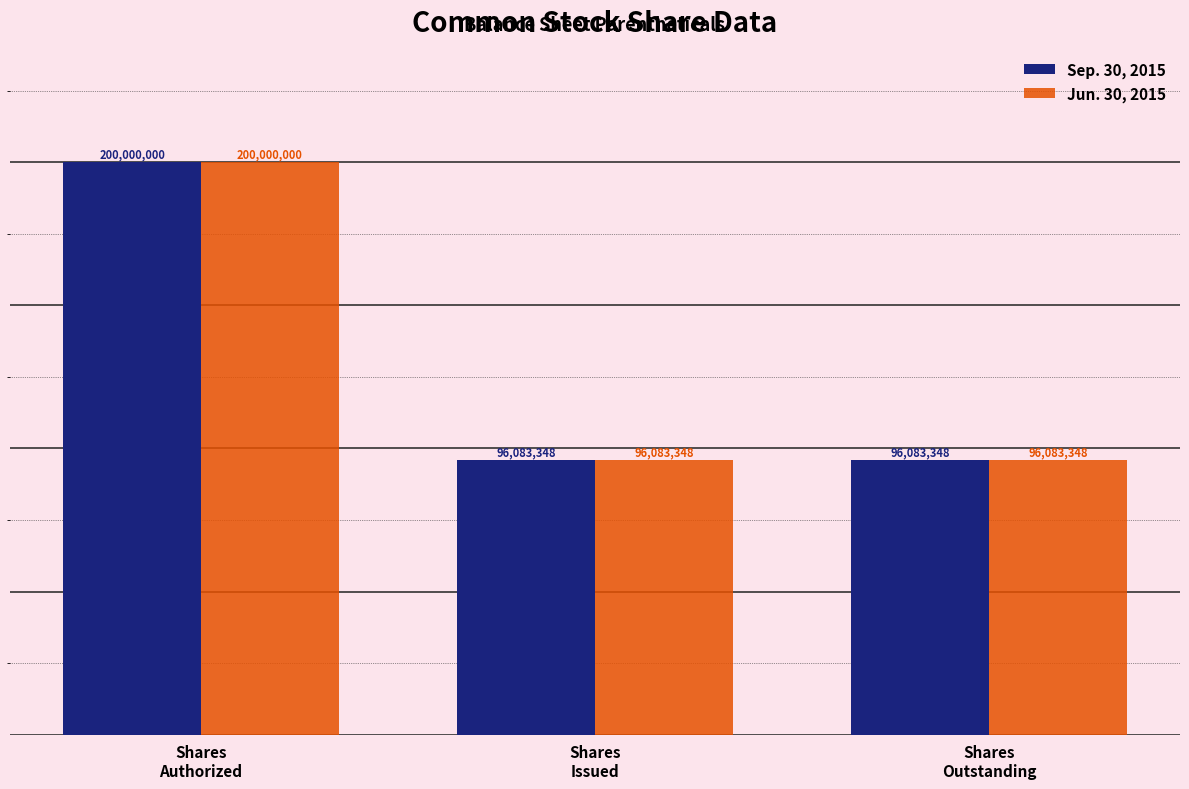

What is the highest value of the Sep. 30, 2015 series?

200000000